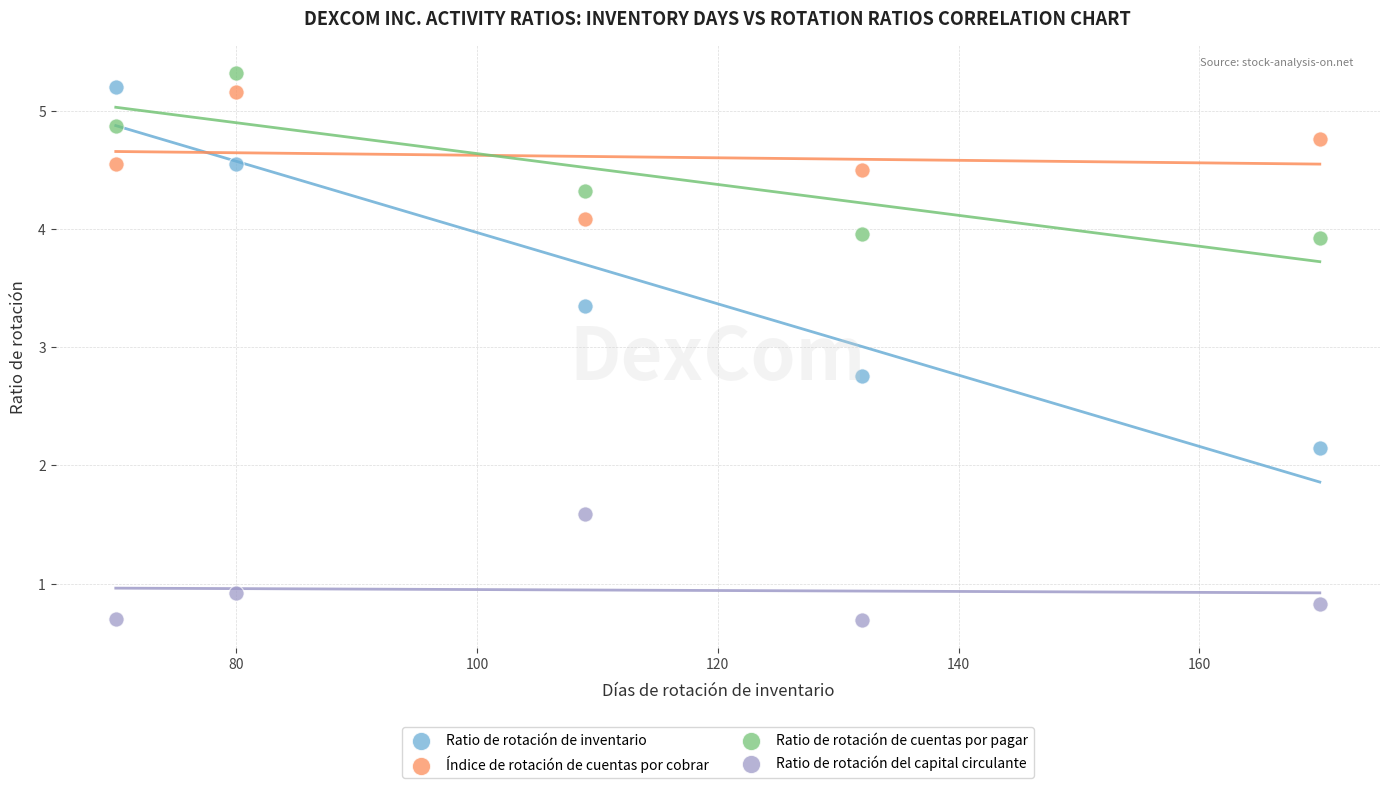

In the Ratio de rotación del capital circulante series, what Y value is closest to 1?

0.9